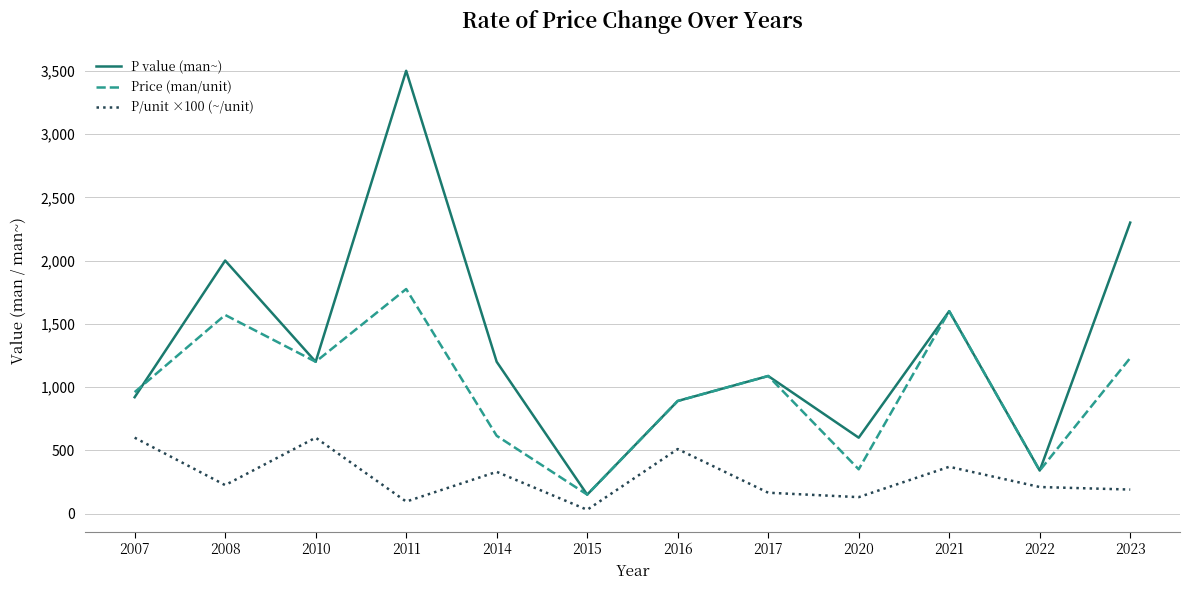

What is the difference between the P value (man~) values at 2017 and 2007?

167.5